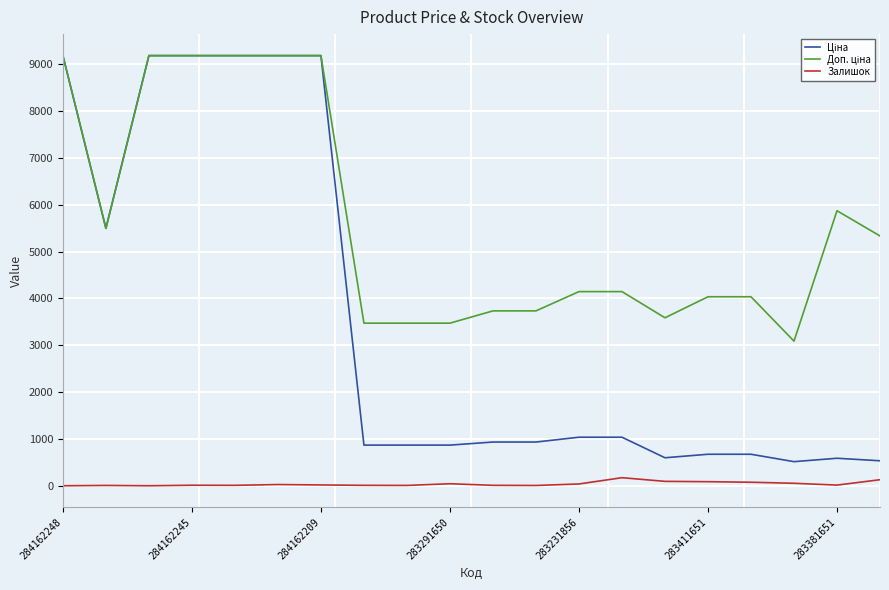

What is the greatest value displayed?

9185.1